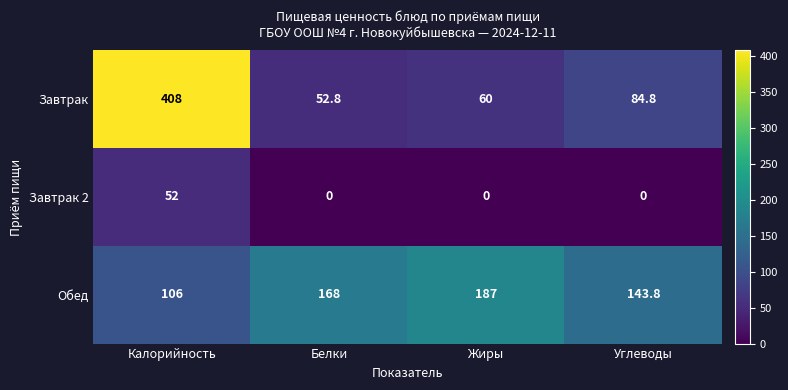

How many series are shown in this chart?

3